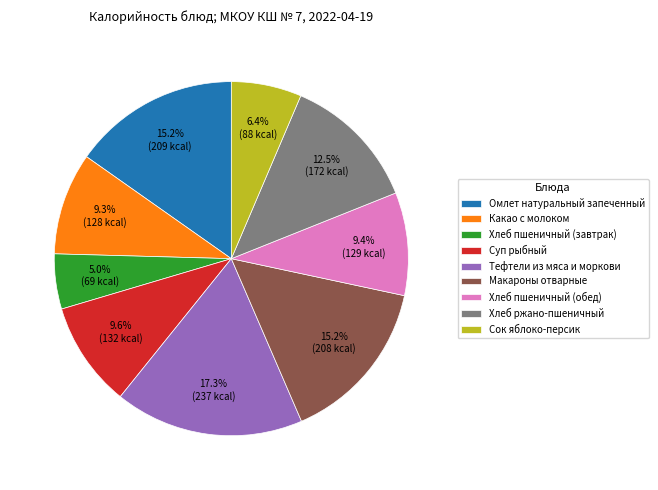

Which has a higher value, Сок яблоко-персик or Макароны отварные?

Макароны отварные